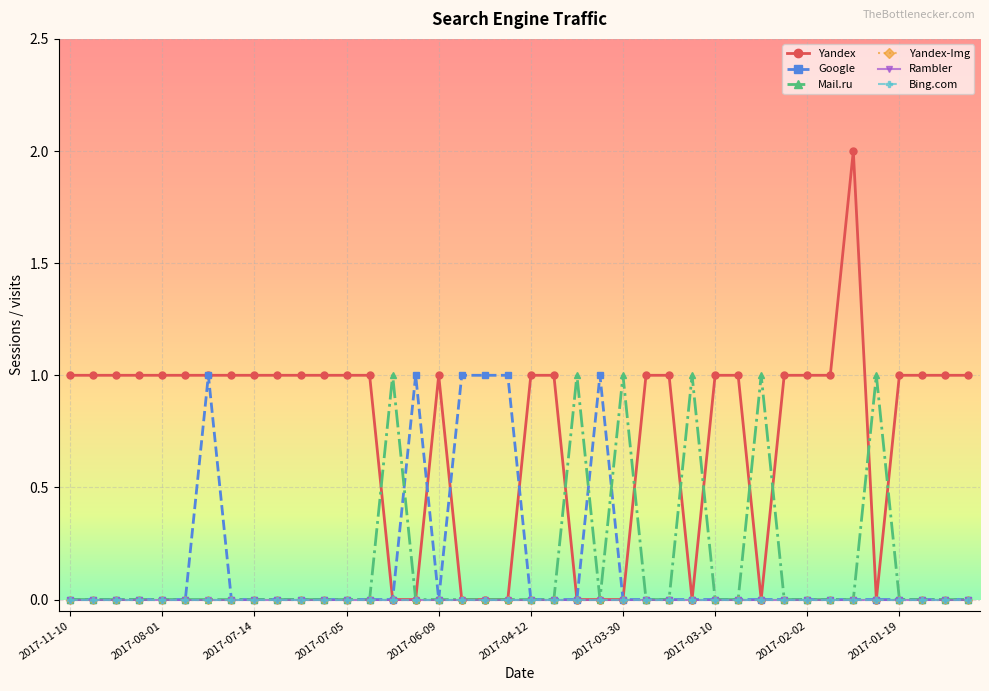

At which label does Mail.ru reach its minimum?

2017-11-10